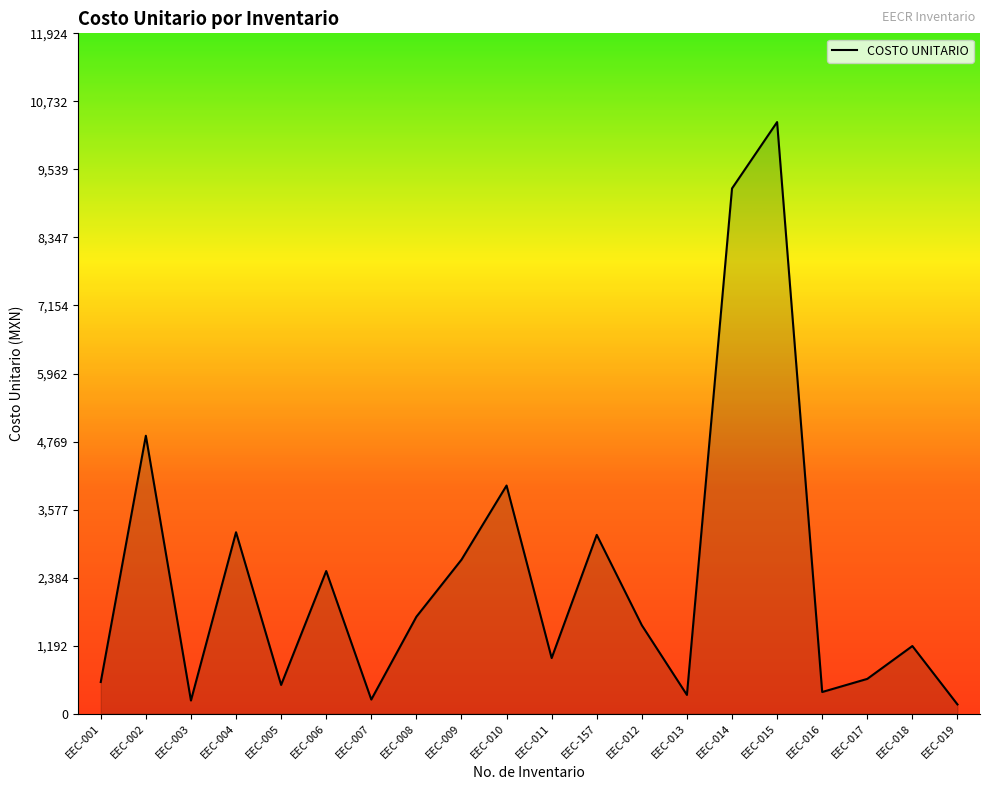

What is the difference between the maximum and minimum values?

10207.0